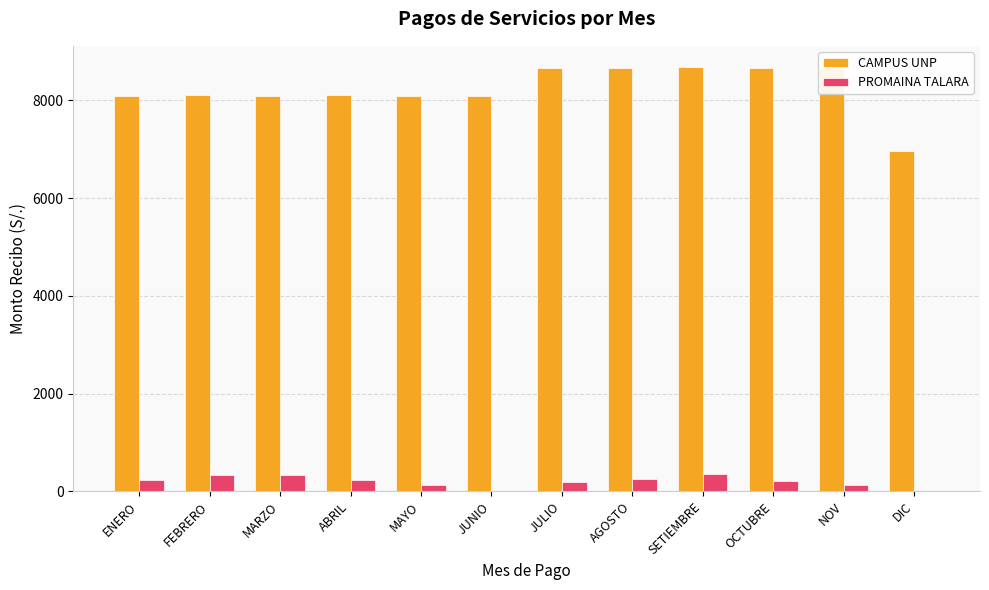

The PROMAINA TALARA series shows 227.2 at ABRIL. True or false?

True